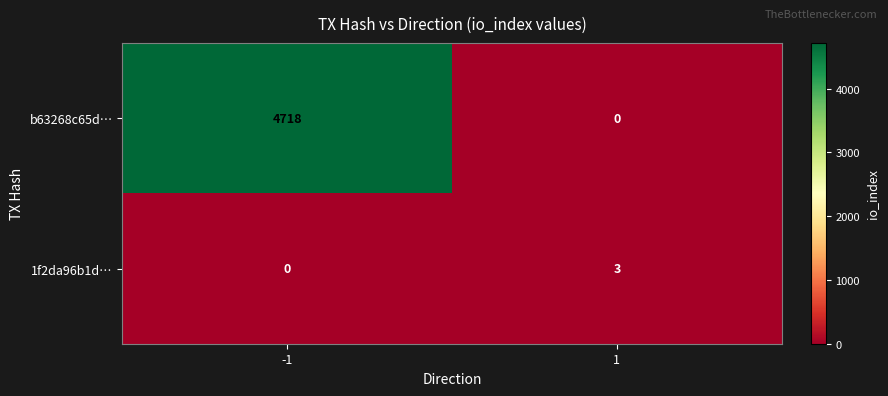

Reading right to left, extract all data points from this chart.

b63268c65d…: 0	4718
1f2da96b1d…: 3	0